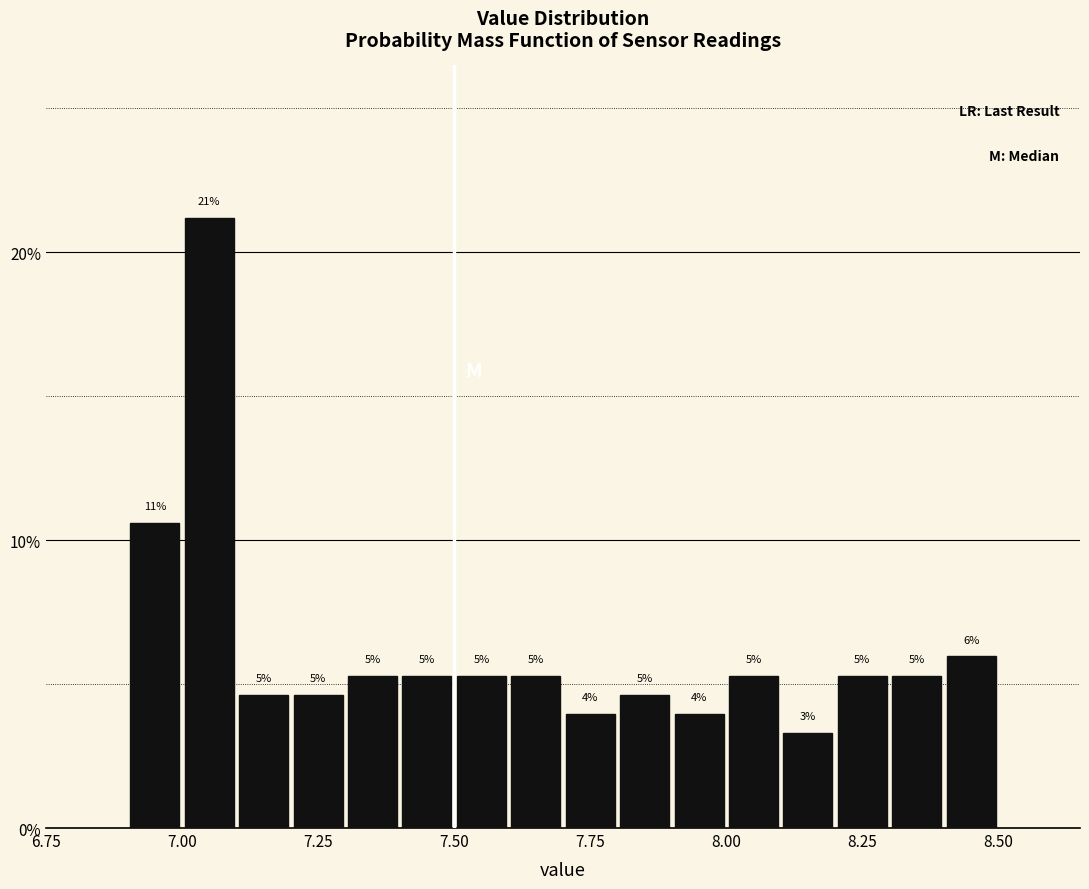

Around what value on the x-axis is the tallest bar? Give the approximate position of its centre, as read against the axis.

7.05